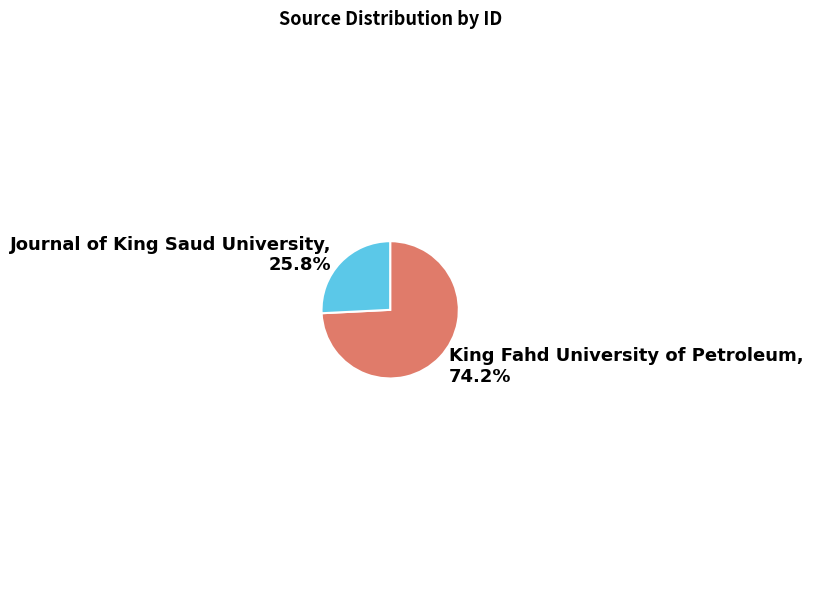

To the nearest percent, what is the difference between the Journal of King Saud University and King Fahd University of Petroleum slice percentages?

48%